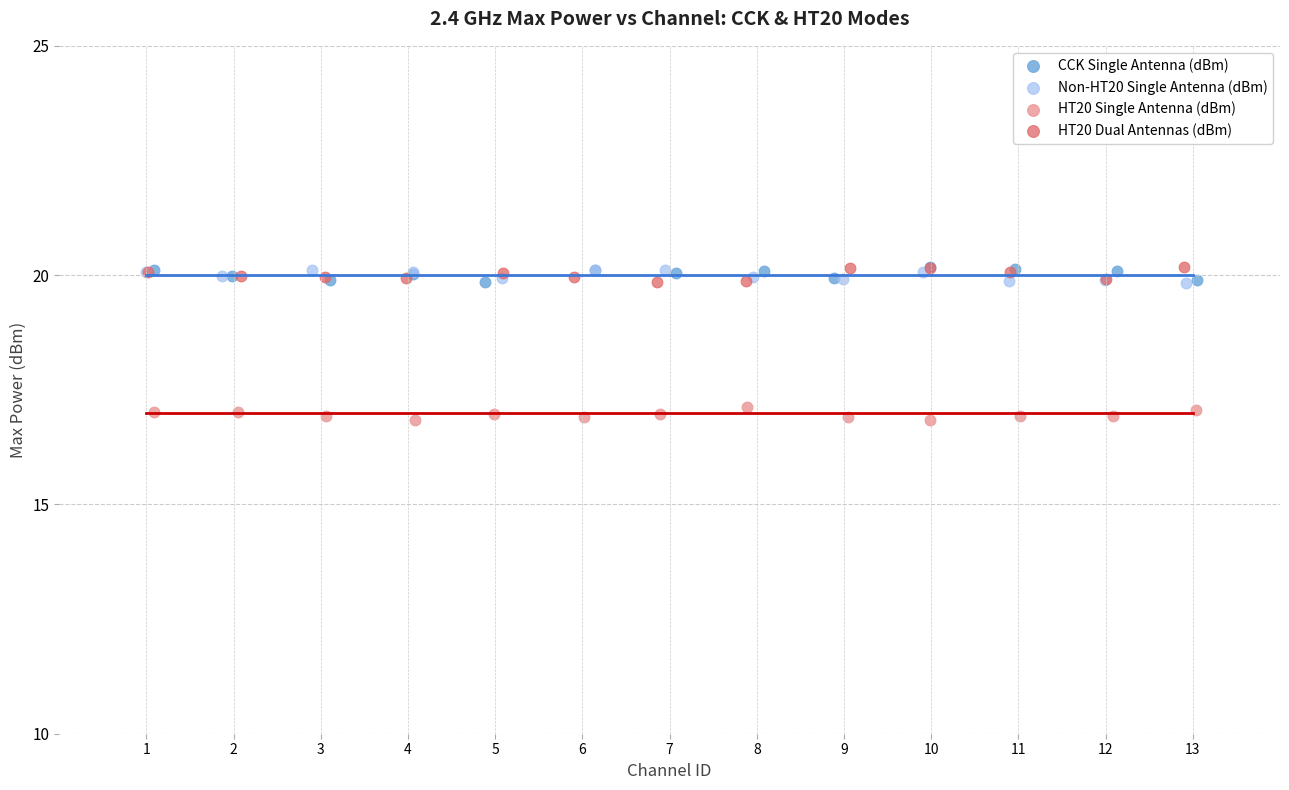

Which series contains the lowest Y value?

HT20 Single Antenna (dBm)